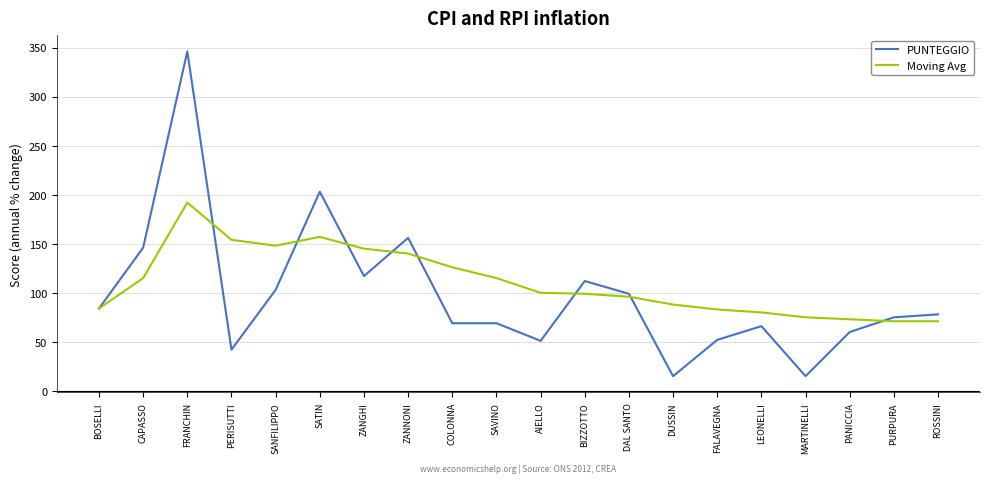

At how many categories does at least one series exceed 119?

8